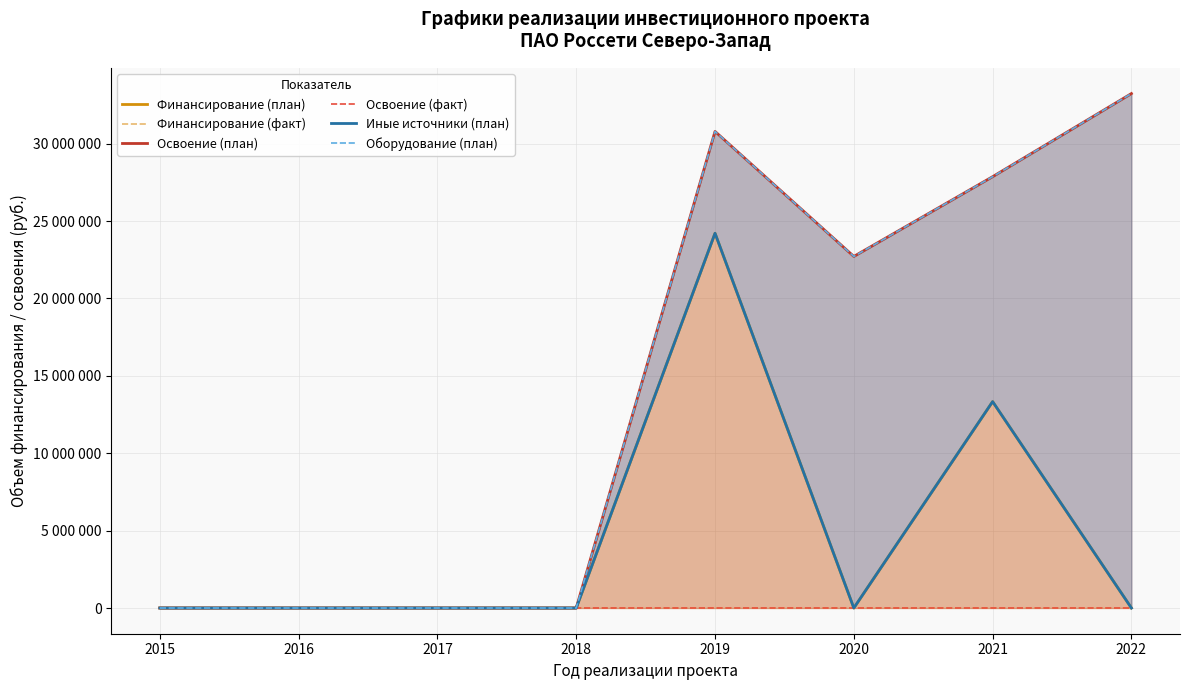

Rank the categories by Финансирование (факт) value from lowest to highest.

2015, 2016, 2017, 2018, 2019, 2020, 2021, 2022